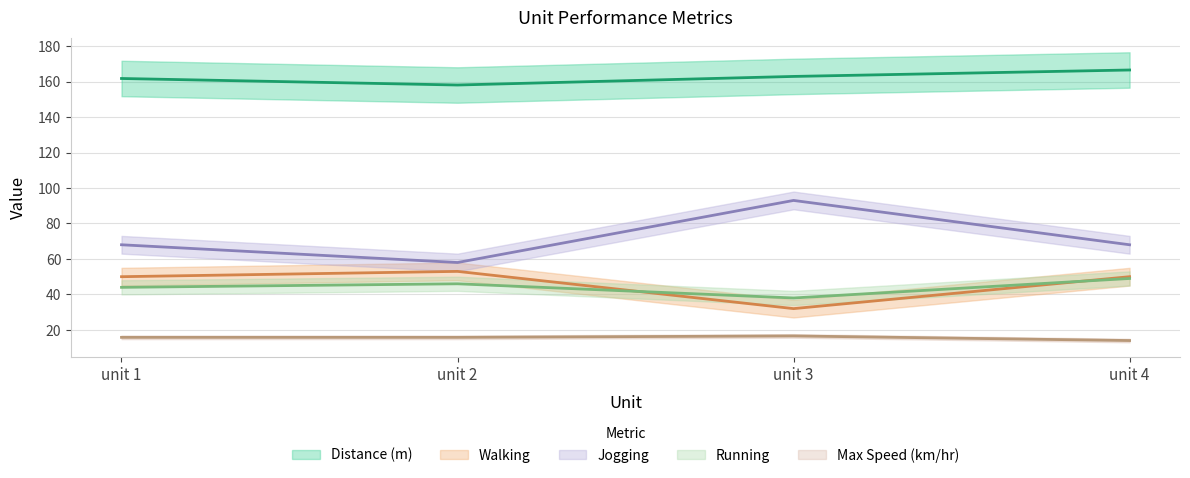

At which label is Running closest to 43?

unit 1